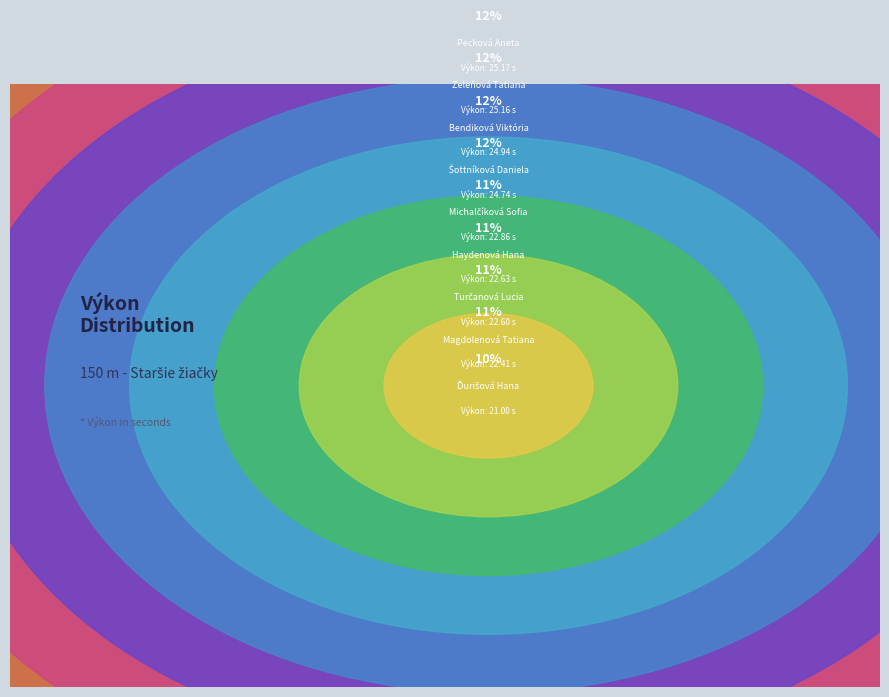

To the nearest percent, what percentage of the pie is Bendiková Viktória?

12%